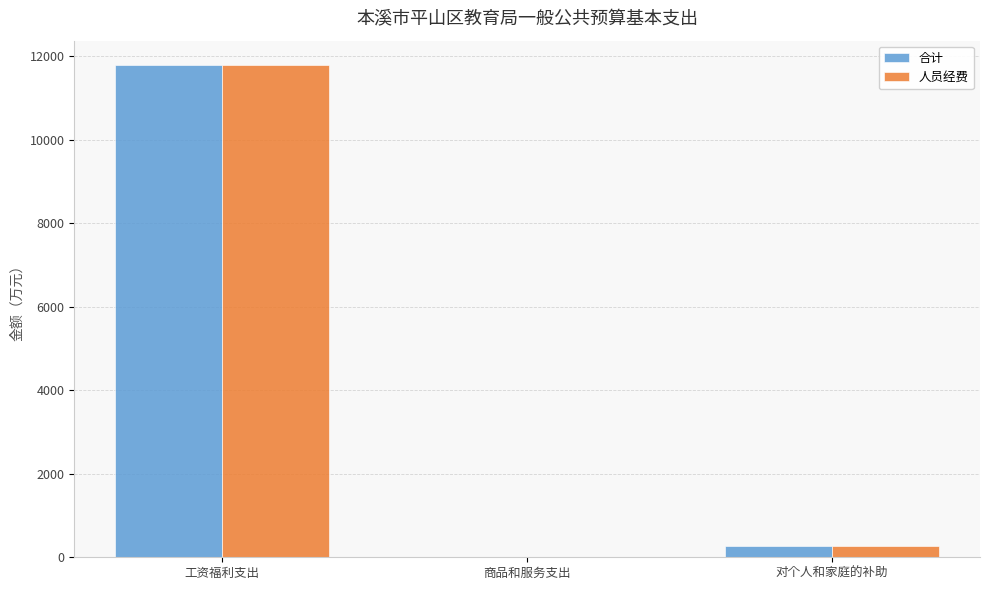

What is the maximum value for 人员经费?

11786.6